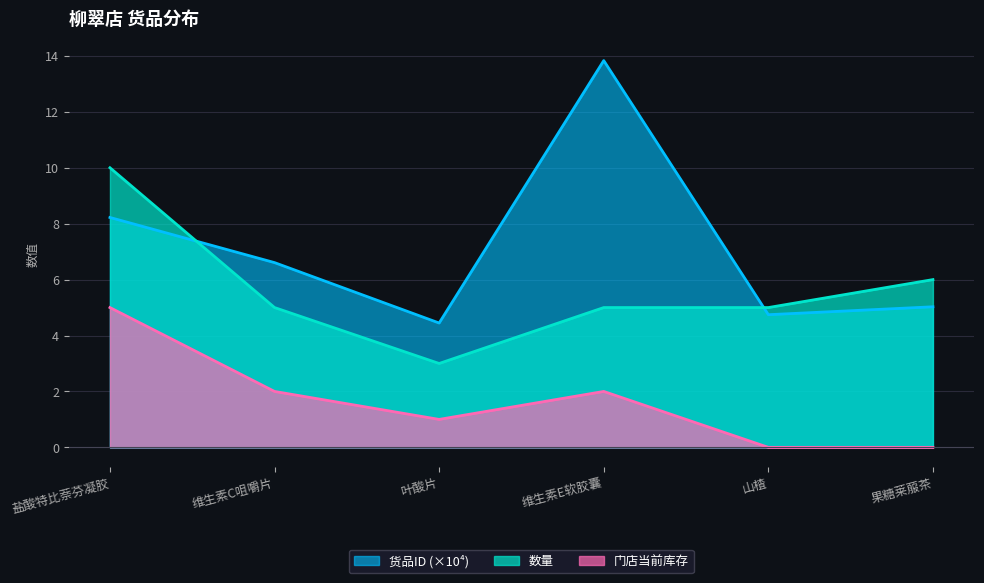

True or false: 数量 and 门店当前库存 cross at least once.

False